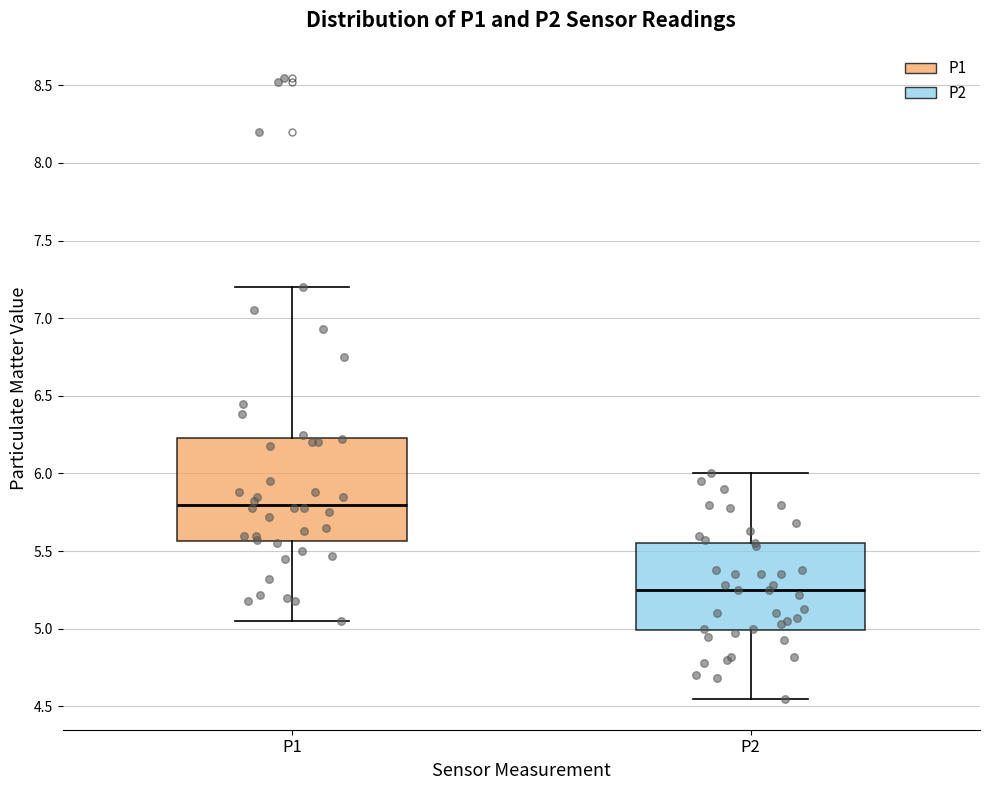

Reading left to right, transcribe this box plot: for each box, give where its median line is, the range the box spans, and where its two whiskers end, as read against the y-axis. The values are not printed on the chart, so give them approximately, as read against the axis.

P1: median 5.80, box 5.55 to 6.25, whiskers 5.05 to 7.20
P2: median 5.25, box 5.00 to 5.55, whiskers 4.55 to 6.00